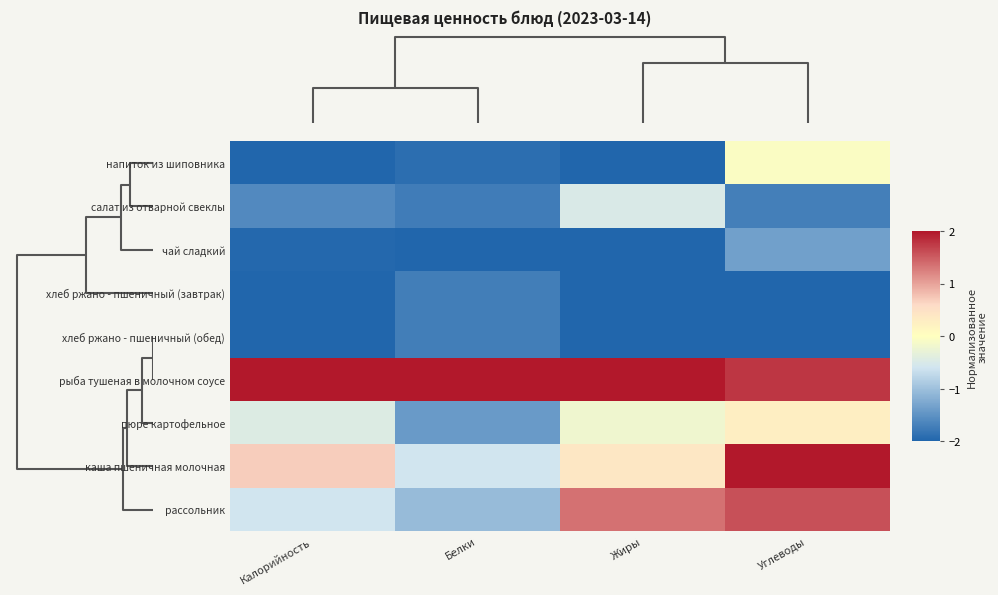

Reading right to left, list all the values displayed in this chart.

напиток из шиповника: Углеводы=-0.1	Жиры=-2.0	Белки=-1.9	Калорийность=-2.0
салат из отварной свеклы: Углеводы=-1.7	Жиры=-0.5	Белки=-1.7	Калорийность=-1.6
чай сладкий: Углеводы=-1.4	Жиры=-2.0	Белки=-2.0	Калорийность=-2.0
хлеб ржано - пшеничный (завтрак): Углеводы=-2.0	Жиры=-2.0	Белки=-1.7	Калорийность=-2.0
хлеб ржано - пшеничный (обед): Углеводы=-2.0	Жиры=-2.0	Белки=-1.7	Калорийность=-2.0
рыба тушеная в молочном соусе: Углеводы=1.8	Жиры=2.0	Белки=2.0	Калорийность=2.0
пюре картофельное: Углеводы=0.3	Жиры=-0.2	Белки=-1.4	Калорийность=-0.4
каша пшеничная молочная: Углеводы=2.0	Жиры=0.4	Белки=-0.6	Калорийность=0.7
рассольник: Углеводы=1.6	Жиры=1.4	Белки=-1.1	Калорийность=-0.6